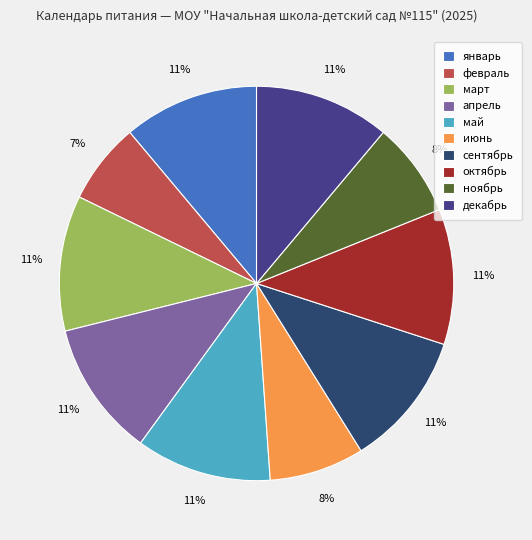

Between декабрь and июнь, which is larger?

декабрь